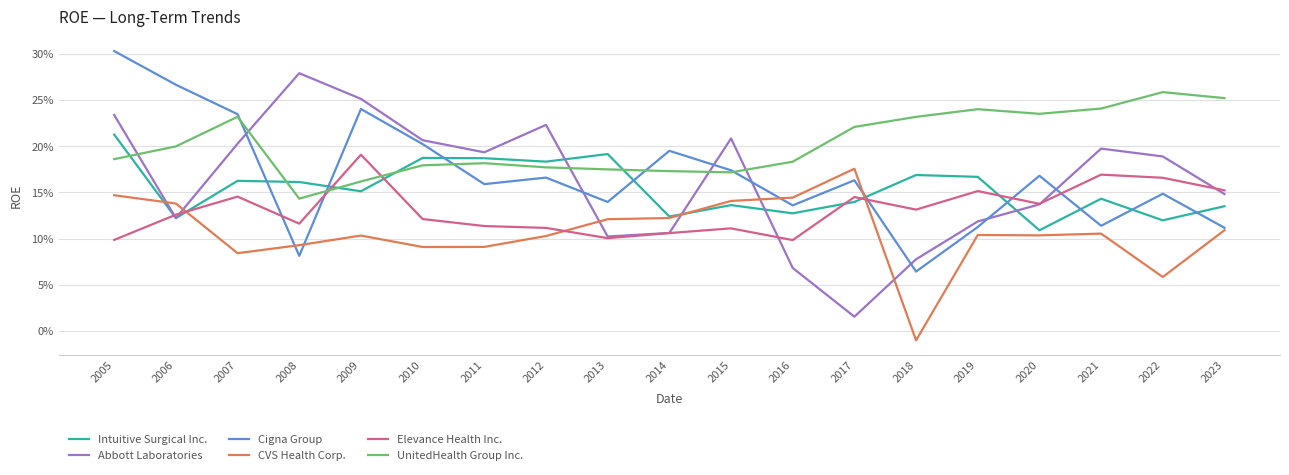

What is the value of the Abbott Laboratories point at the 11th from the left?

0.2